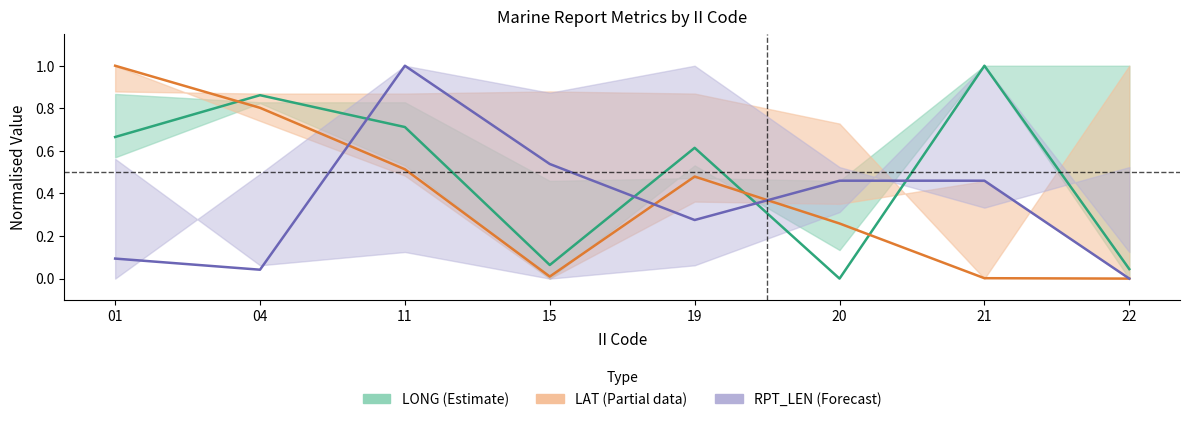

What is the value of the LONG mean point at the 1st from the left?

0.7